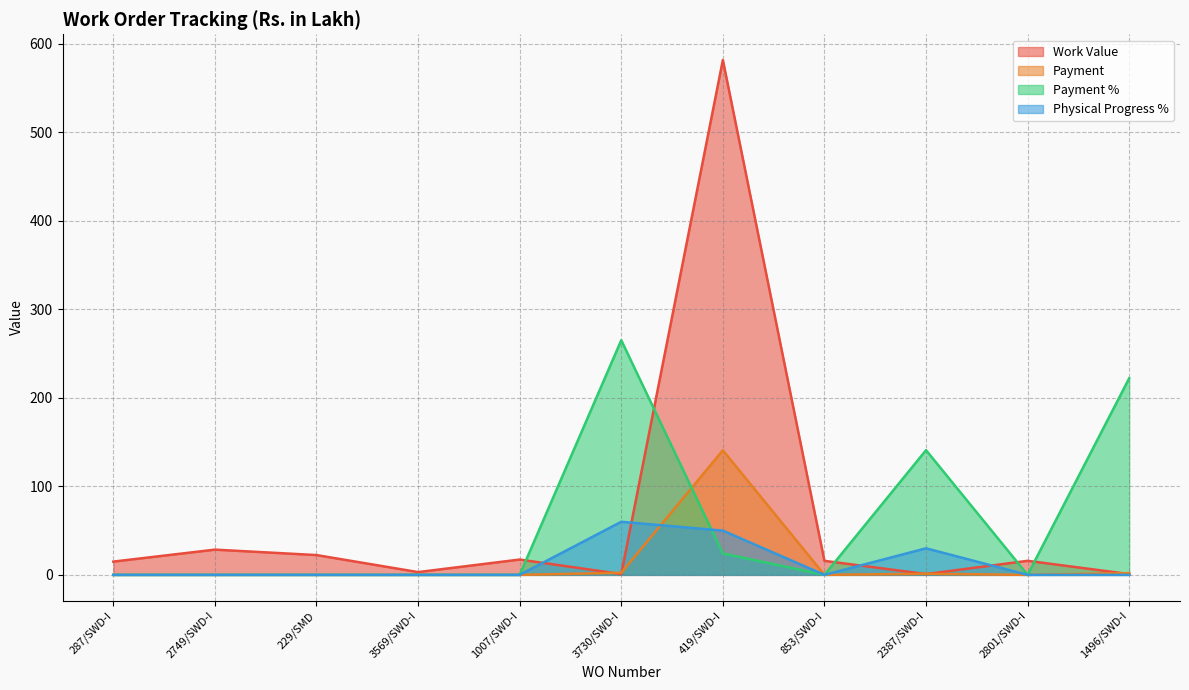

Reading left to right, what are all the values shown in this chart?

Work Value: 15.0	28.5	22.4	3.1	17.3	0.9	581.8	15.8	0.9	15.9	0.9
Payment: 0.0	0.0	0.0	0.0	0.0	2.4	140.8	0.0	1.2	0.0	2.0
Payment %: 0.0	0.0	0.0	0.0	0.0	265.2	24.2	0.0	140.9	0.0	222.2
Physical Progress %: 0.0	0.0	0.0	0.0	0.0	60.0	50.0	0.0	30.0	0.0	0.0